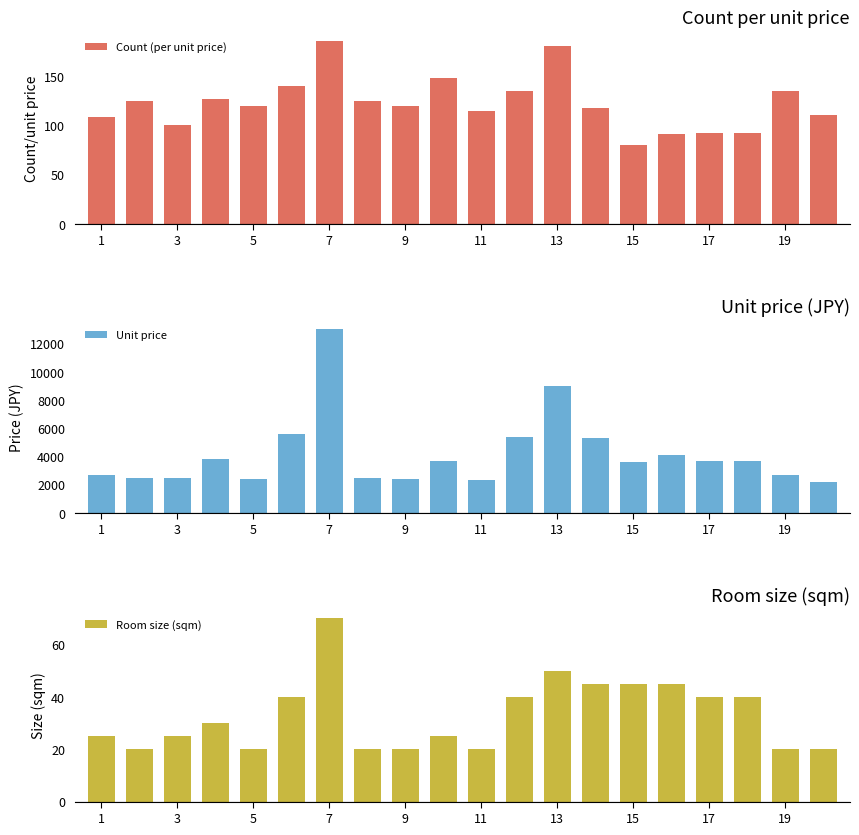

What is the lowest value of the Count (per unit price) series?

80.0